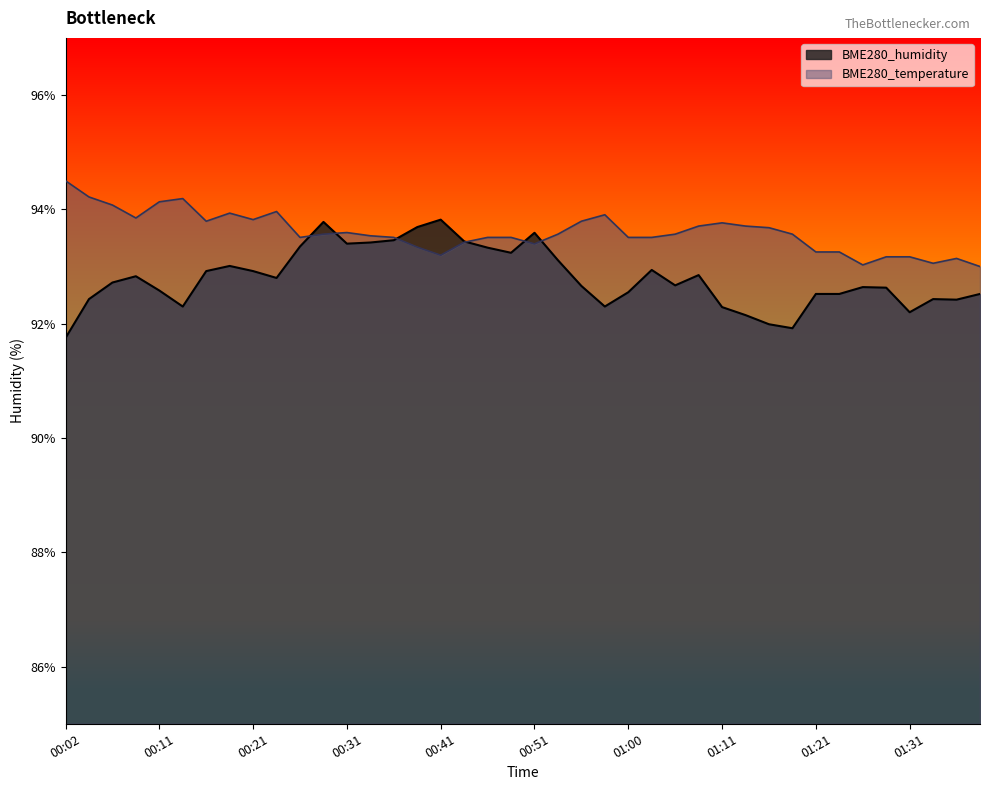

What is the label of the 29th point from the right?

00:29